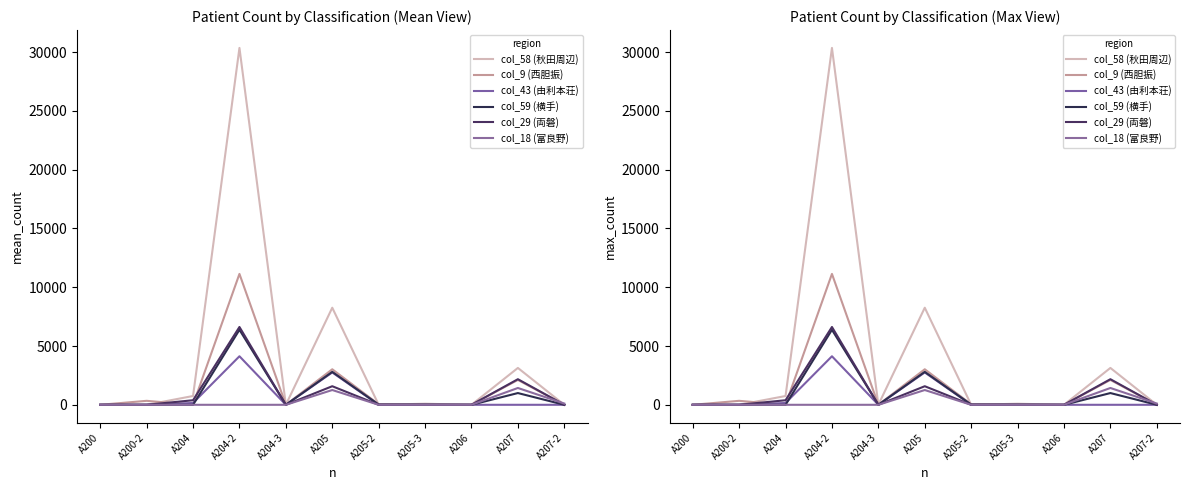

Is the value of col_59 (横手) at A200-2 greater than the value of col_58 (秋田周辺) at A205-3?

No